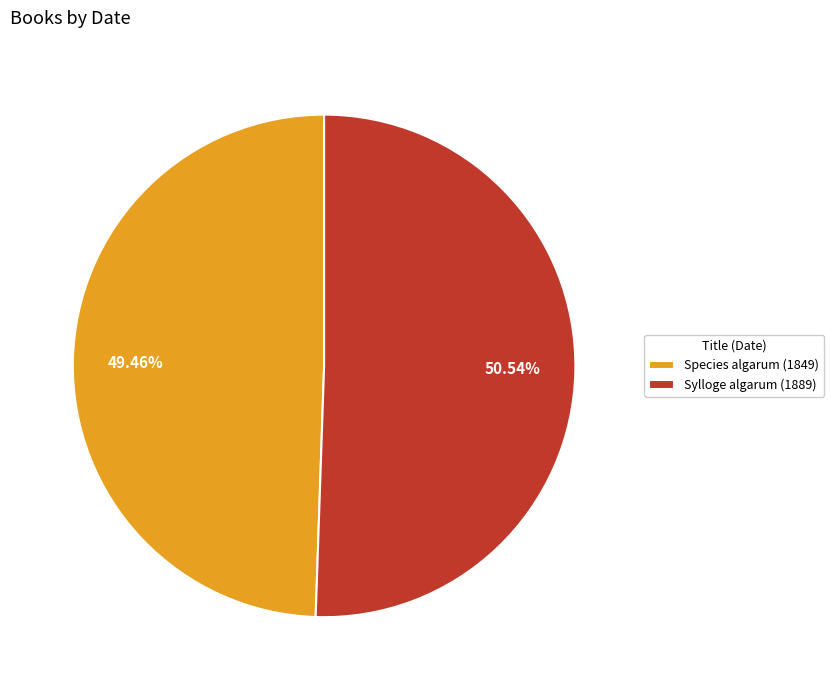

Does Species algarum (1849) represent more than half of the total?

No